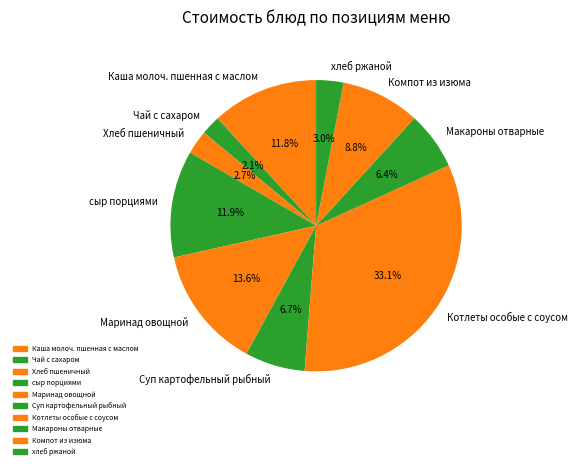

Count the number of slices in the pie.

10